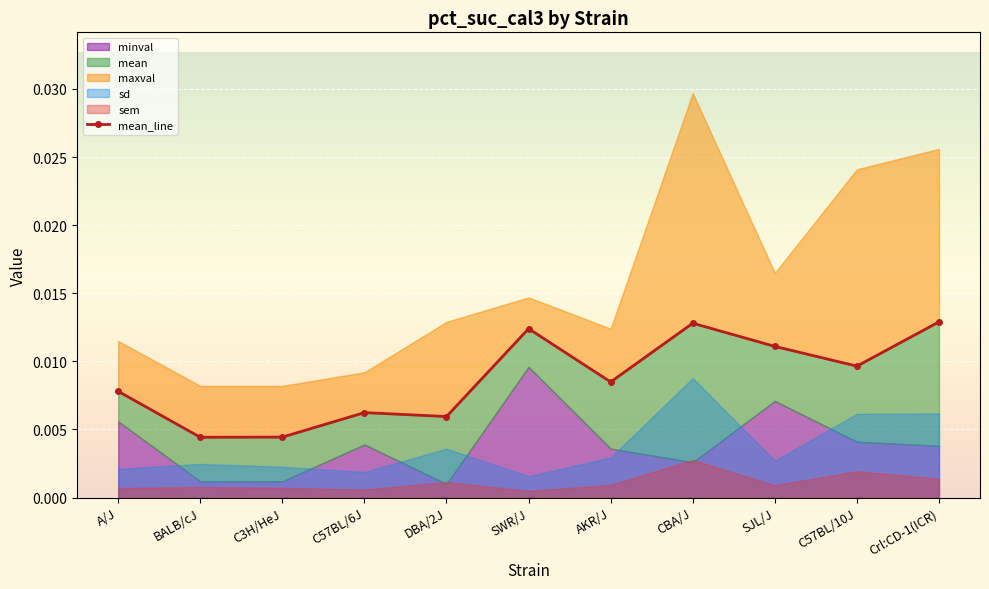

How many interior local peaks (higher than both neighbors) does the data have?

3